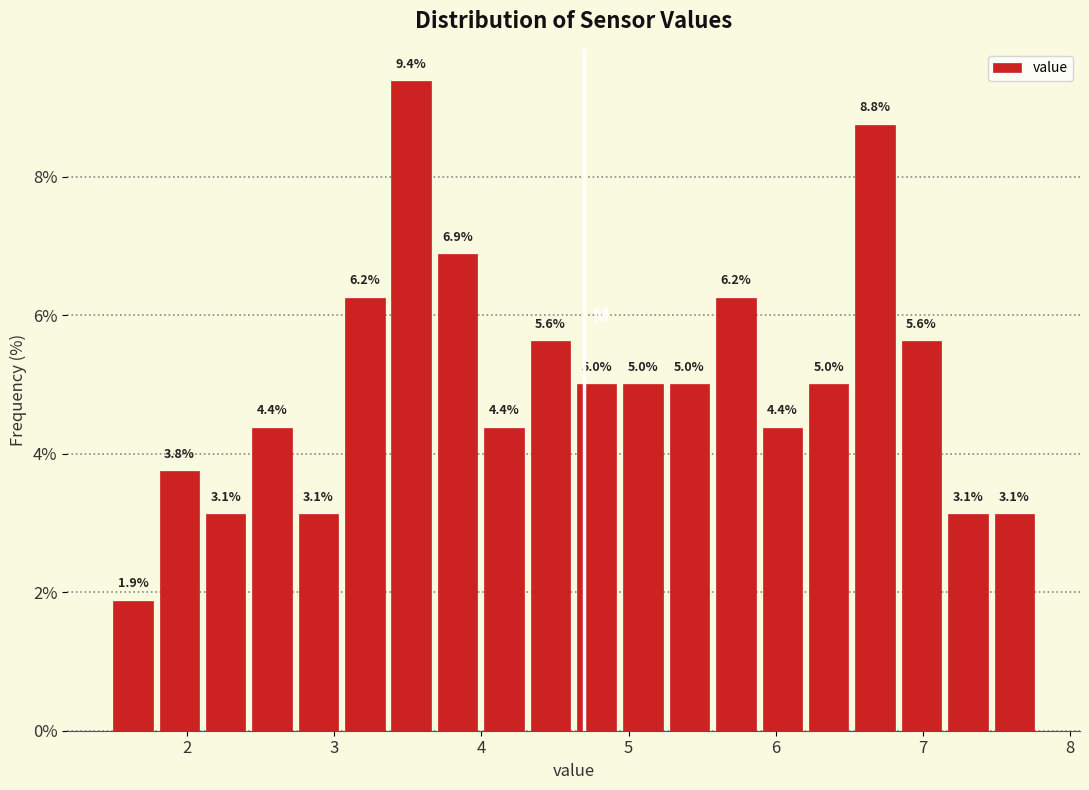

Around what value on the x-axis is the tallest bar? Give the approximate position of its centre, as read against the axis.

3.5